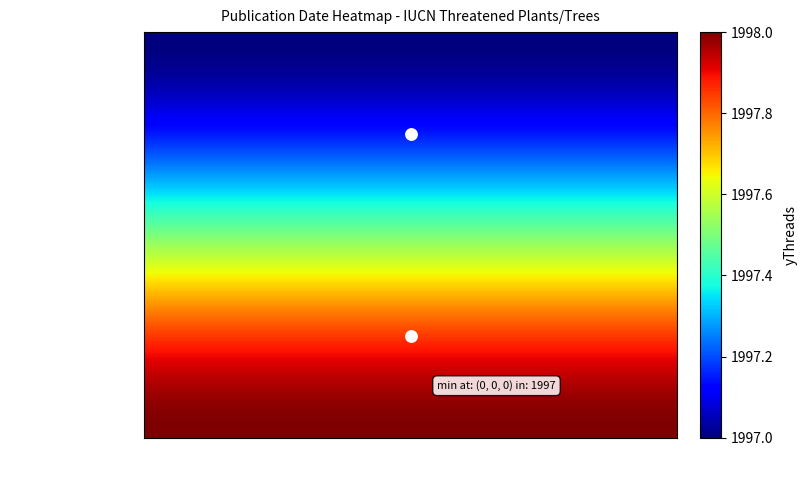

How many series are shown in this chart?

40